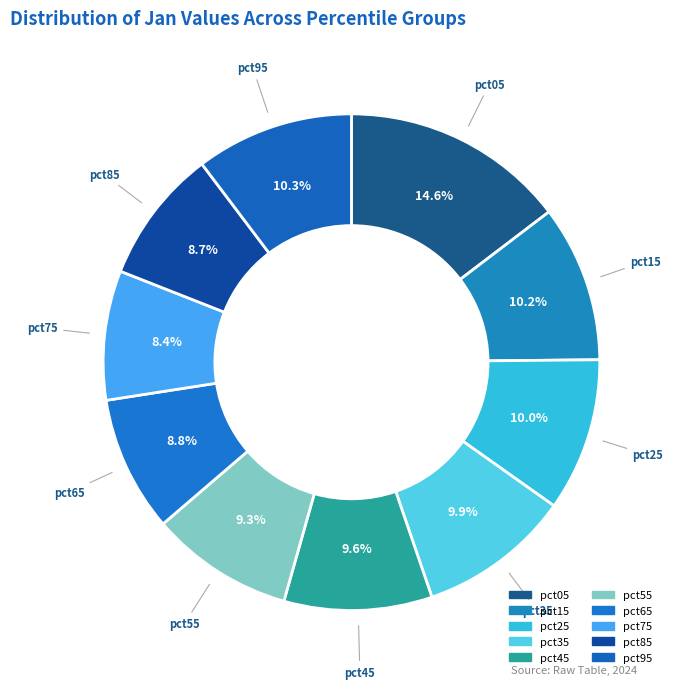

How much of the chart is everything except pct35?

90.1%